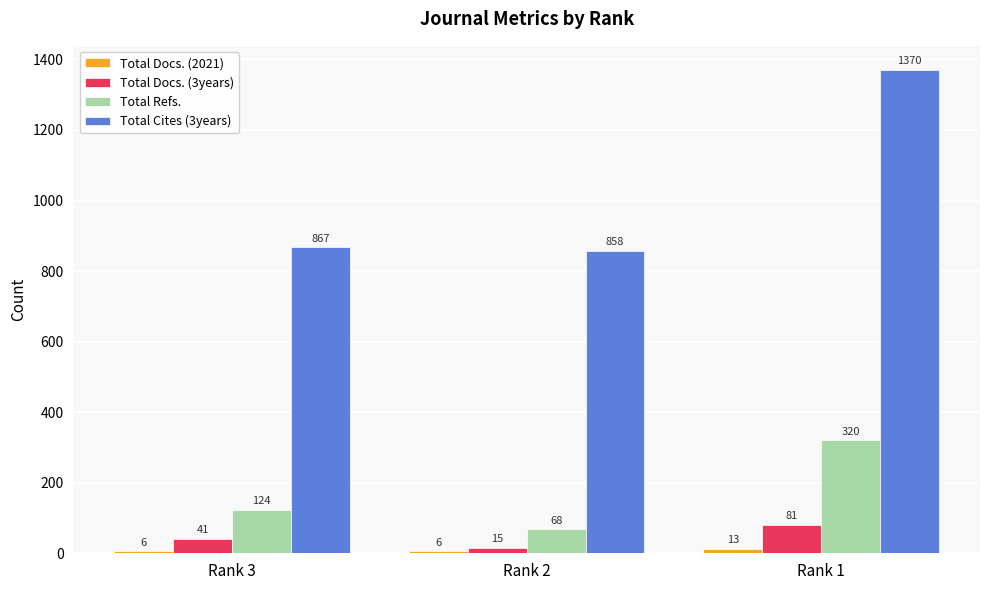

What is the minimum value shown in the chart?

6